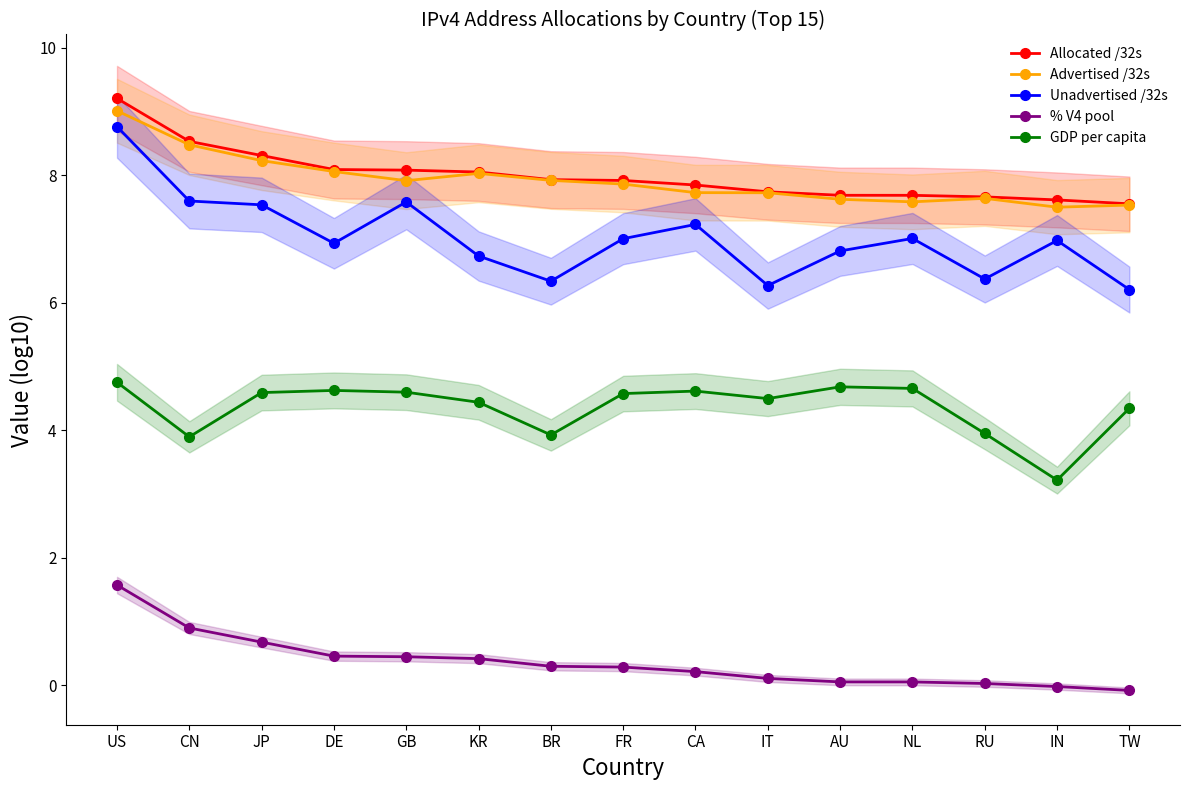

What is the value of the GDP per capita point at the 13th from the left?

4.0